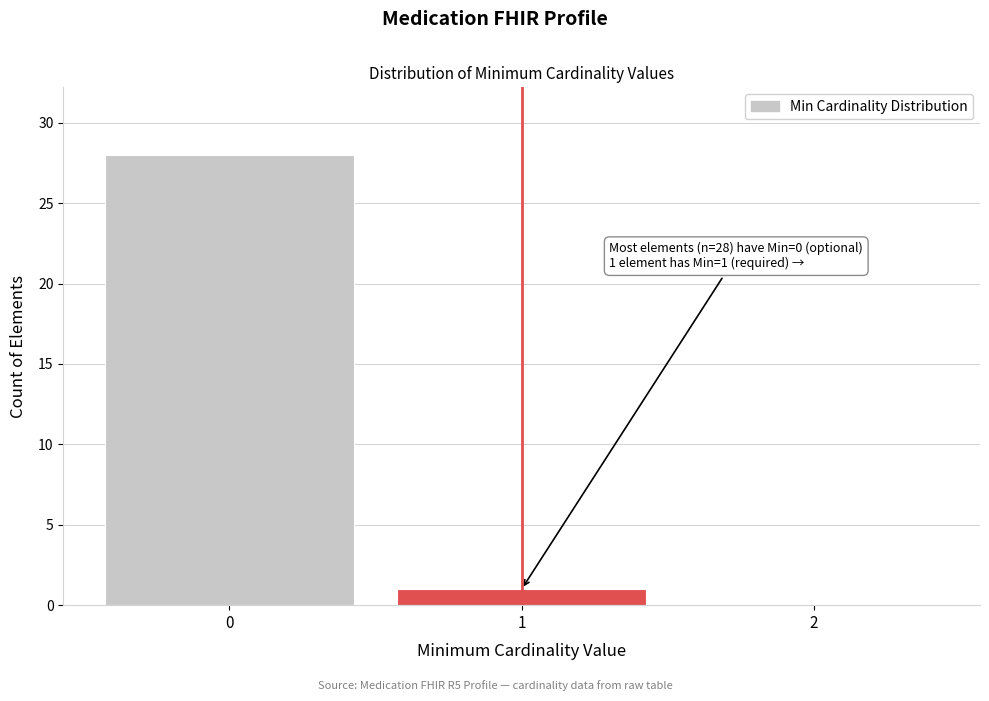

Which range on the x-axis has the tallest bar?

-0.5 to 0.5